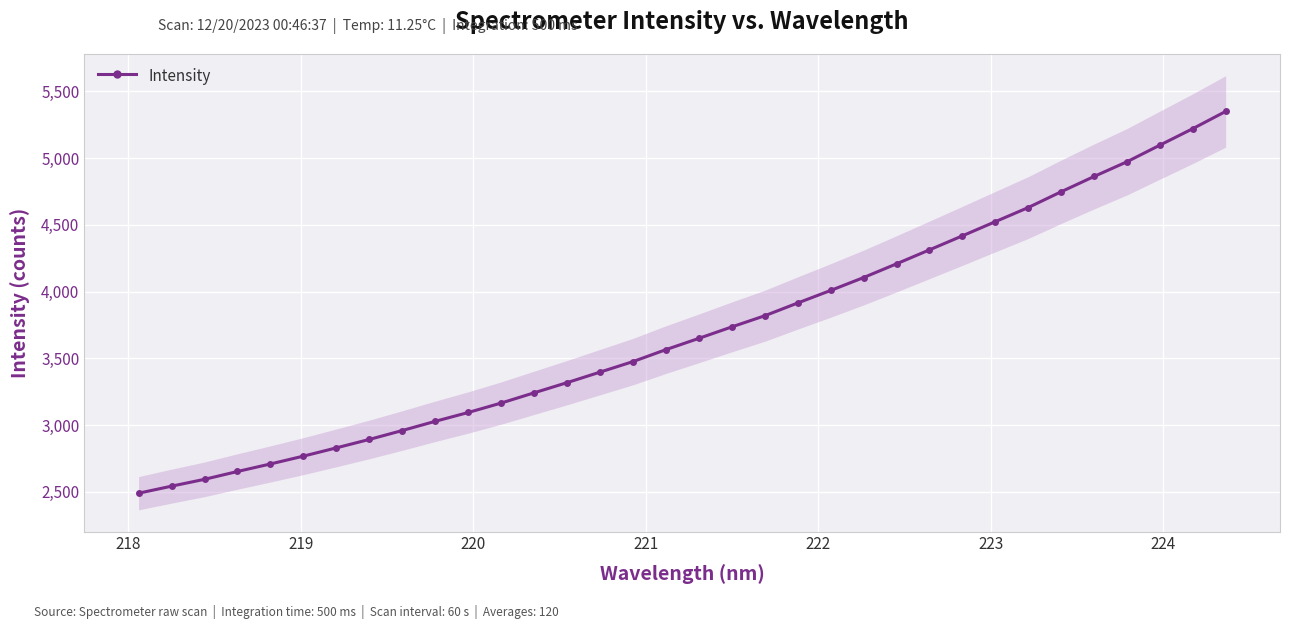

True or false: there are more than 1 points higher than both neighbors.

False